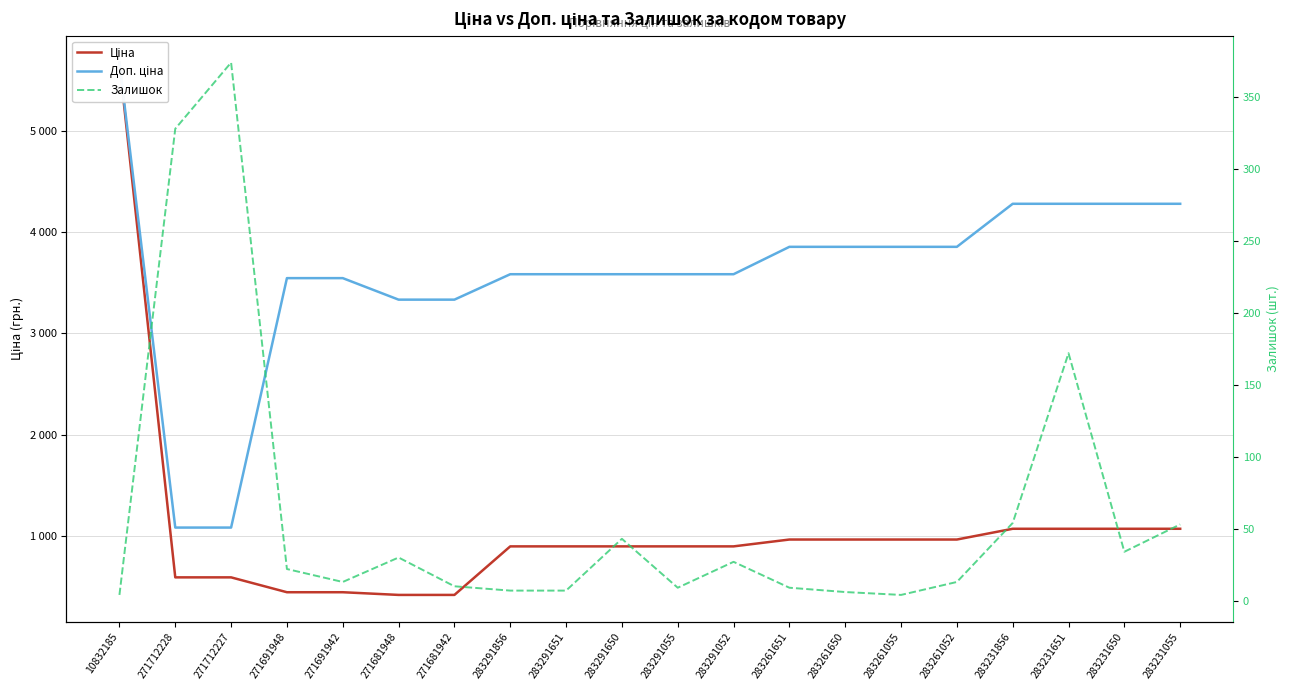

How many series are shown in this chart?

3